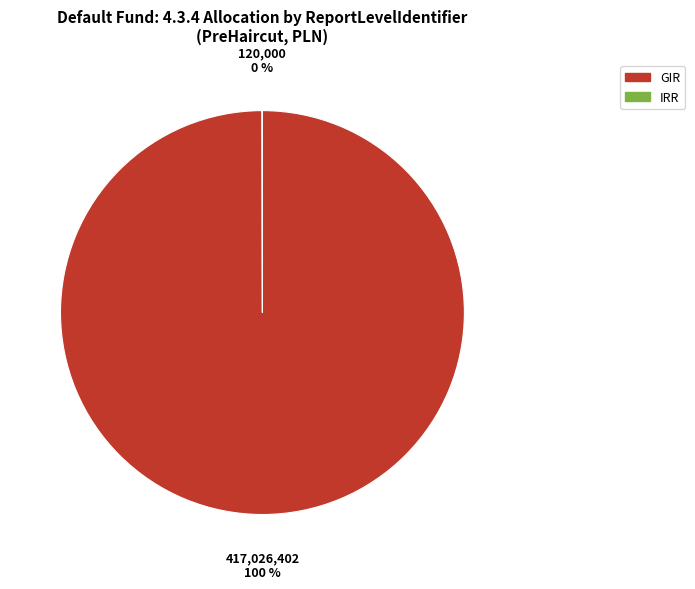

What is the largest slice in the pie chart?

GIR